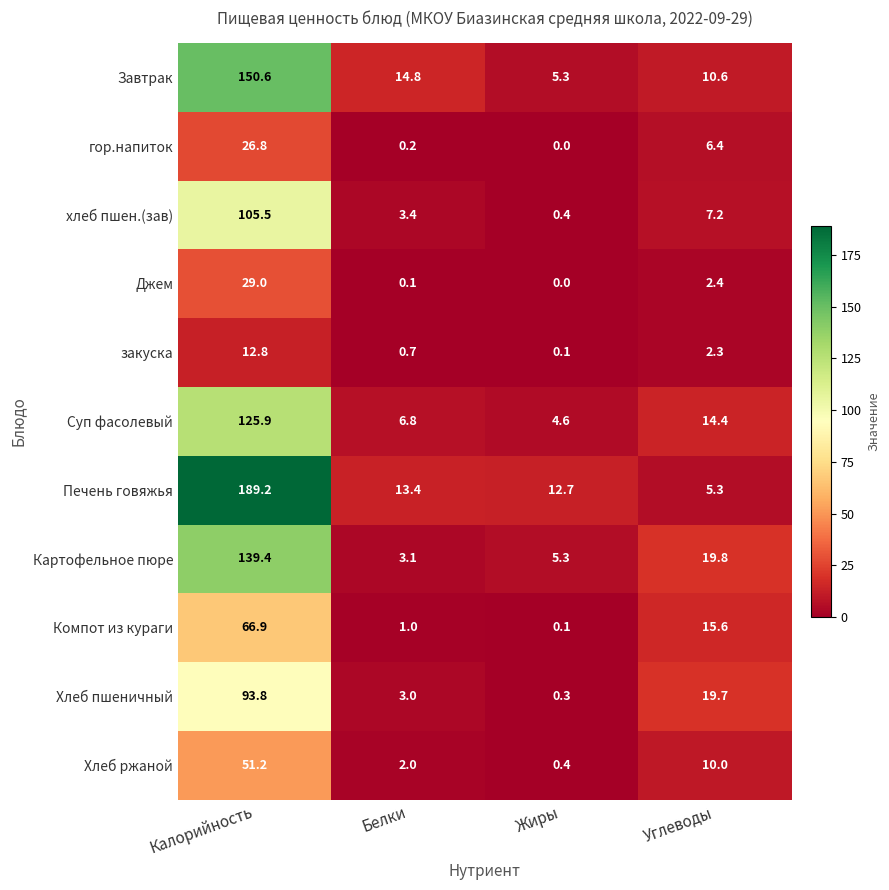

What is the difference between the highest and lowest values at Белки?

14.7